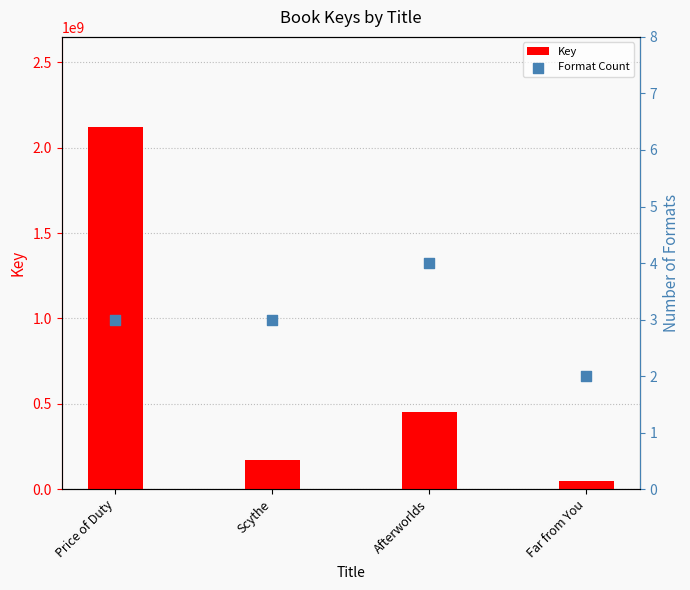

Which series has the largest total across all categories?

Key